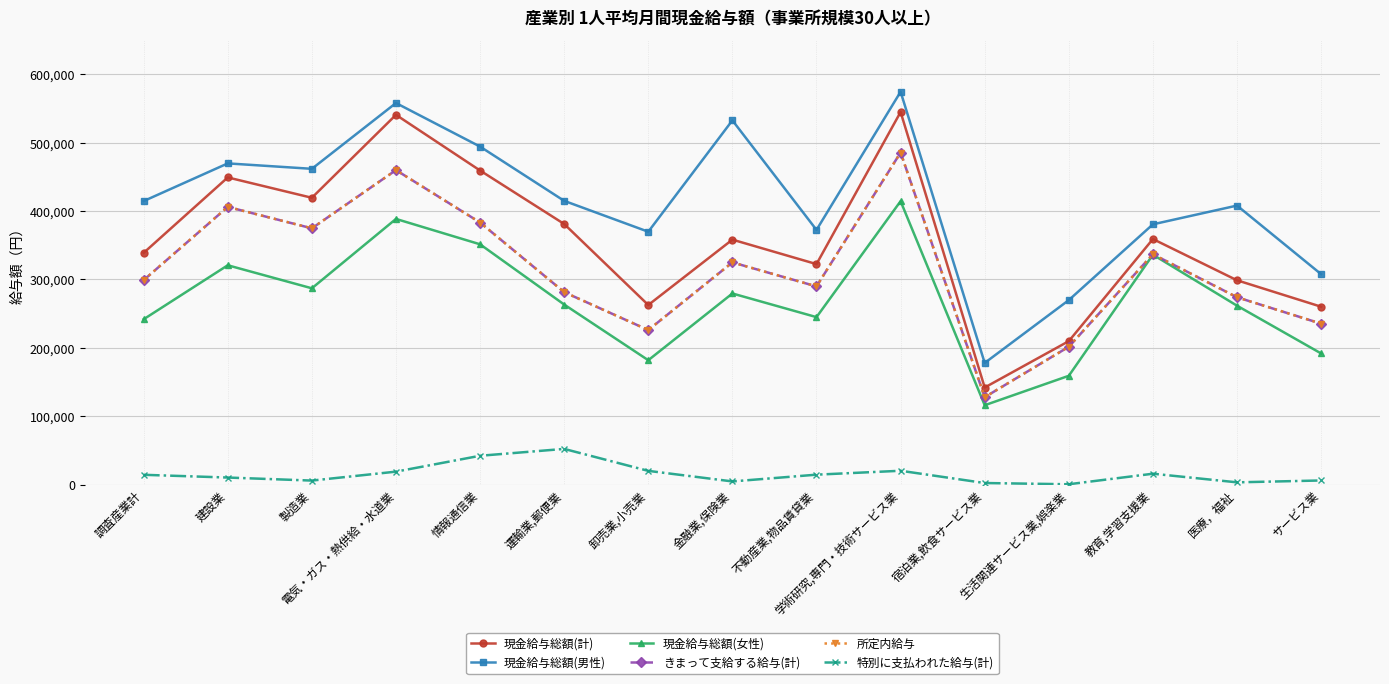

What is the minimum value for 現金給与総額(男性)?

177907